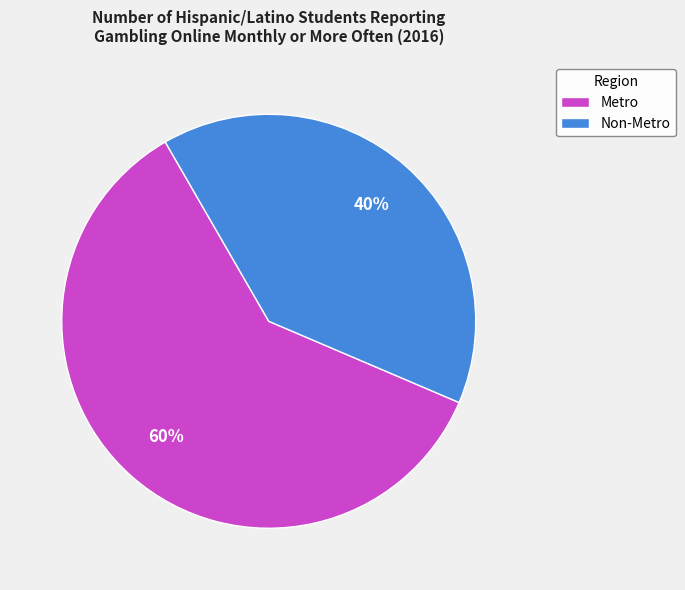

To the nearest percent, what is the difference between the Non-Metro and Metro slice percentages?

20%